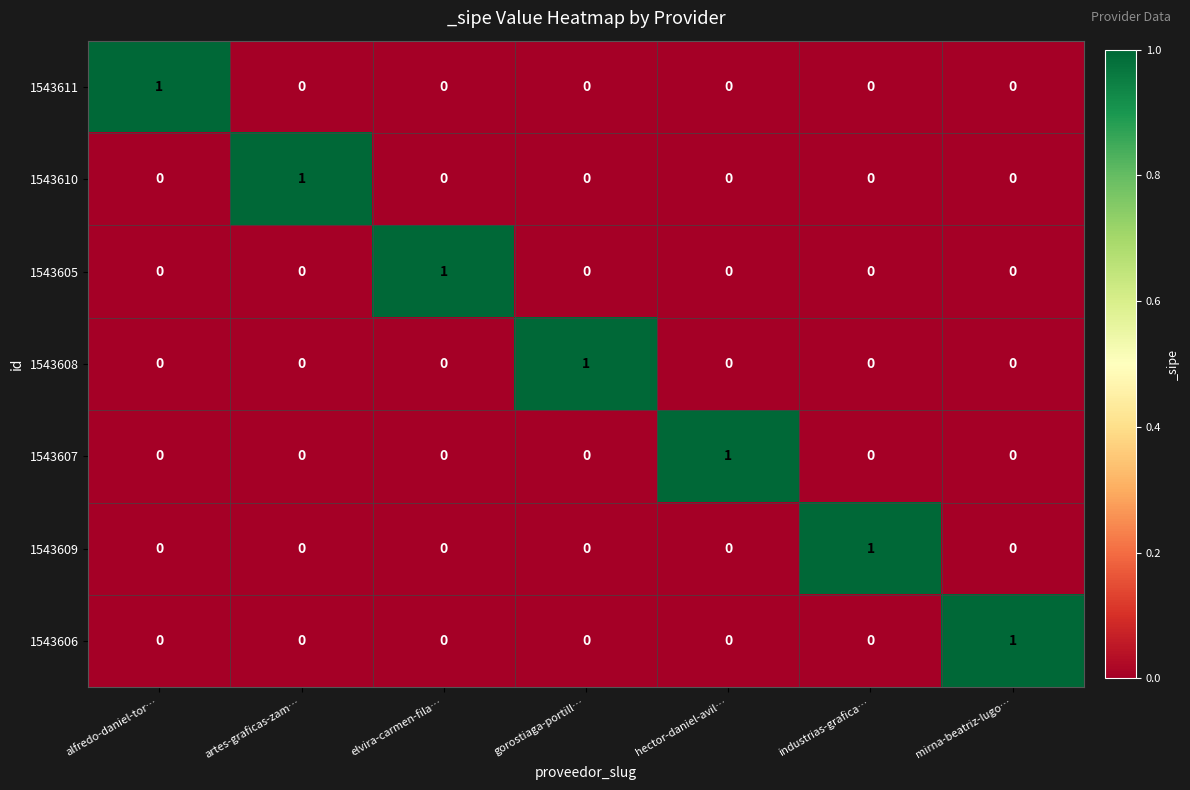

The value of 1543607 at industrias-grafica… is 0. True or false?

True